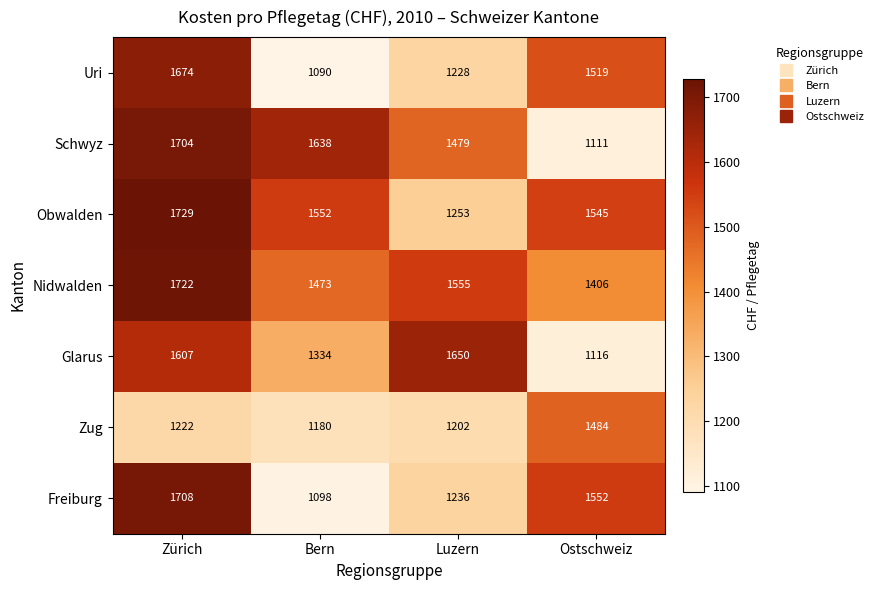

Reading left to right, what are all the values shown in this chart?

Uri: Zürich=1674	Bern=1090	Luzern=1228	Ostschweiz=1519
Schwyz: Zürich=1704	Bern=1638	Luzern=1479	Ostschweiz=1111
Obwalden: Zürich=1729	Bern=1552	Luzern=1253	Ostschweiz=1545
Nidwalden: Zürich=1722	Bern=1473	Luzern=1555	Ostschweiz=1406
Glarus: Zürich=1607	Bern=1334	Luzern=1650	Ostschweiz=1116
Zug: Zürich=1222	Bern=1180	Luzern=1202	Ostschweiz=1484
Freiburg: Zürich=1708	Bern=1098	Luzern=1236	Ostschweiz=1552